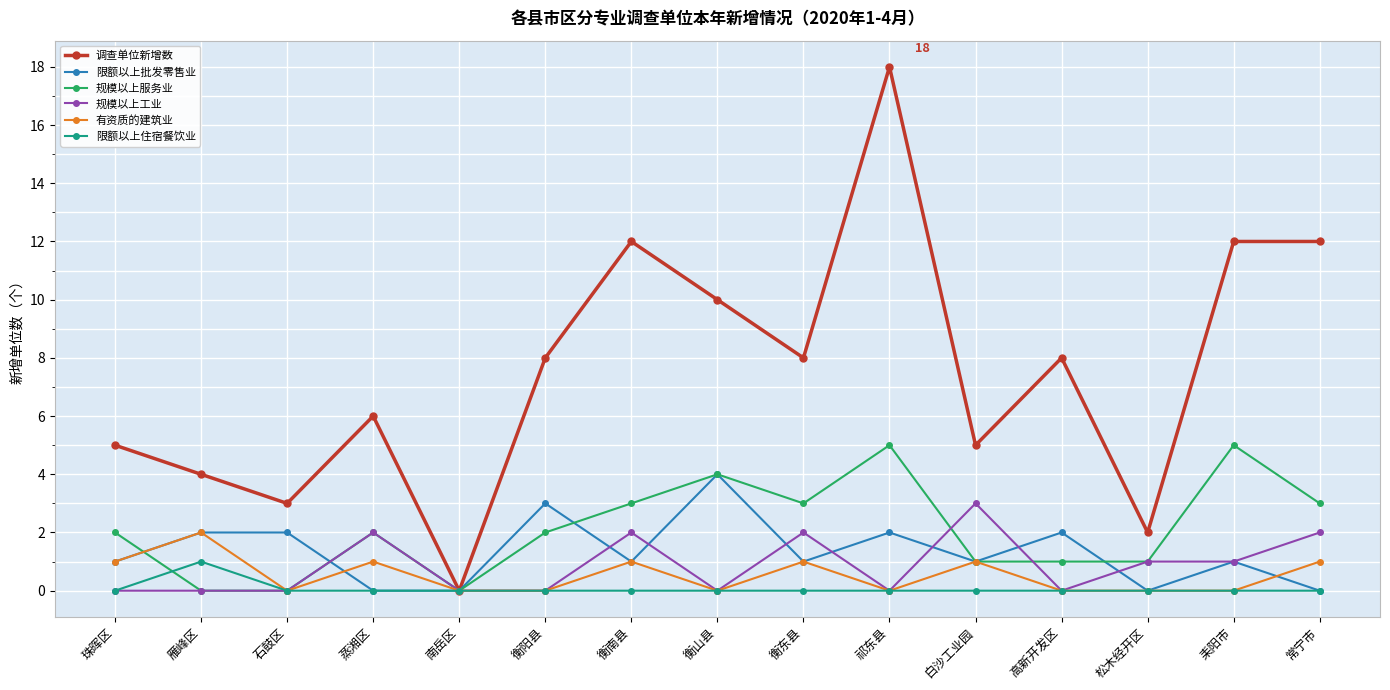

At which category is the sum across all series the highest?

祁东县